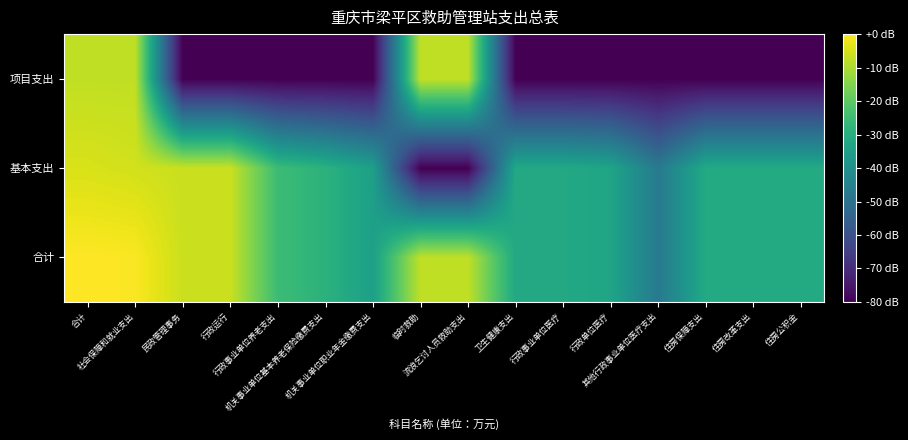

Rank the series by their maximum value, from lowest to highest.

项目支出, 基本支出, 合计